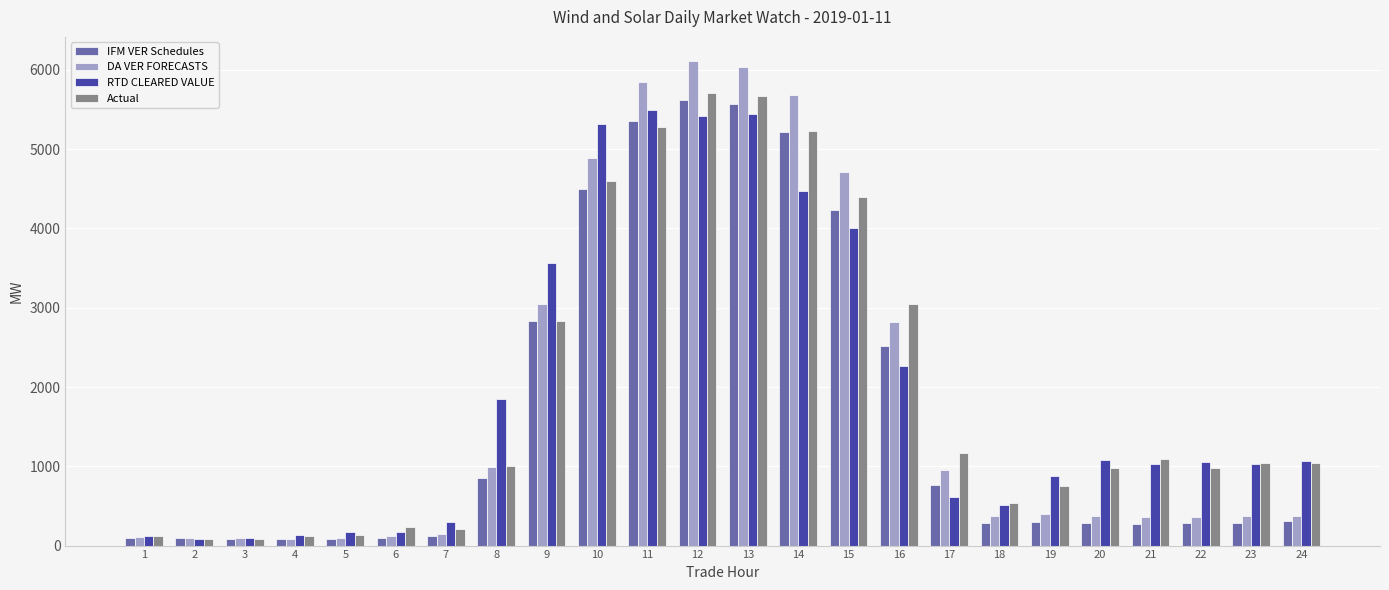

Where does the RTD CLEARED VALUE series first go above 1050?

8